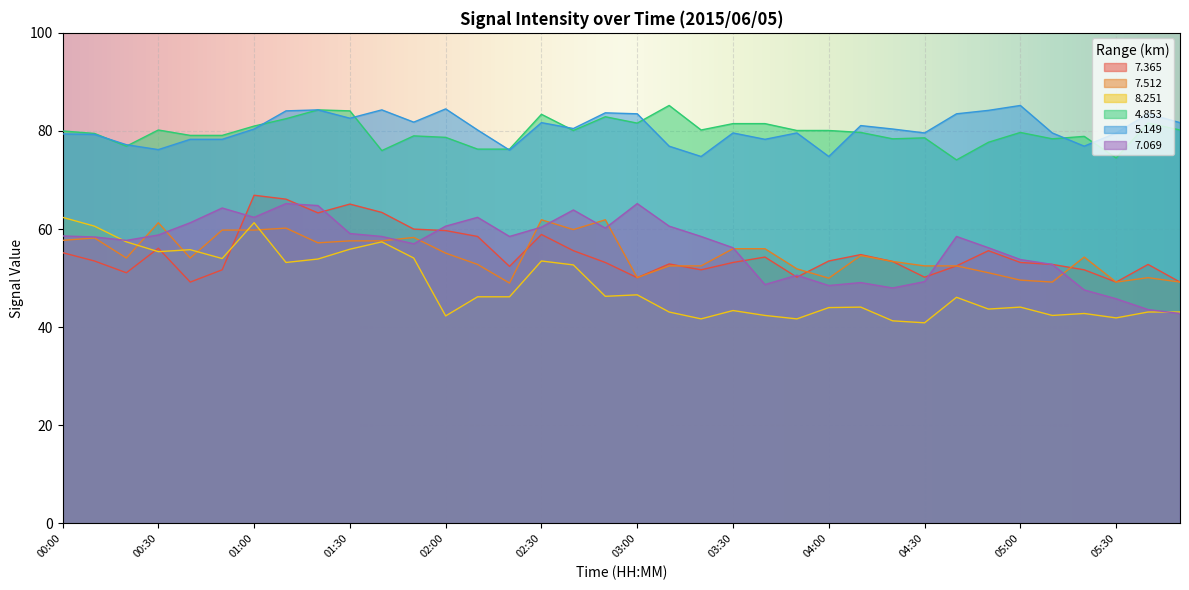

Where does the   7.069 series first go above 58?

00:00